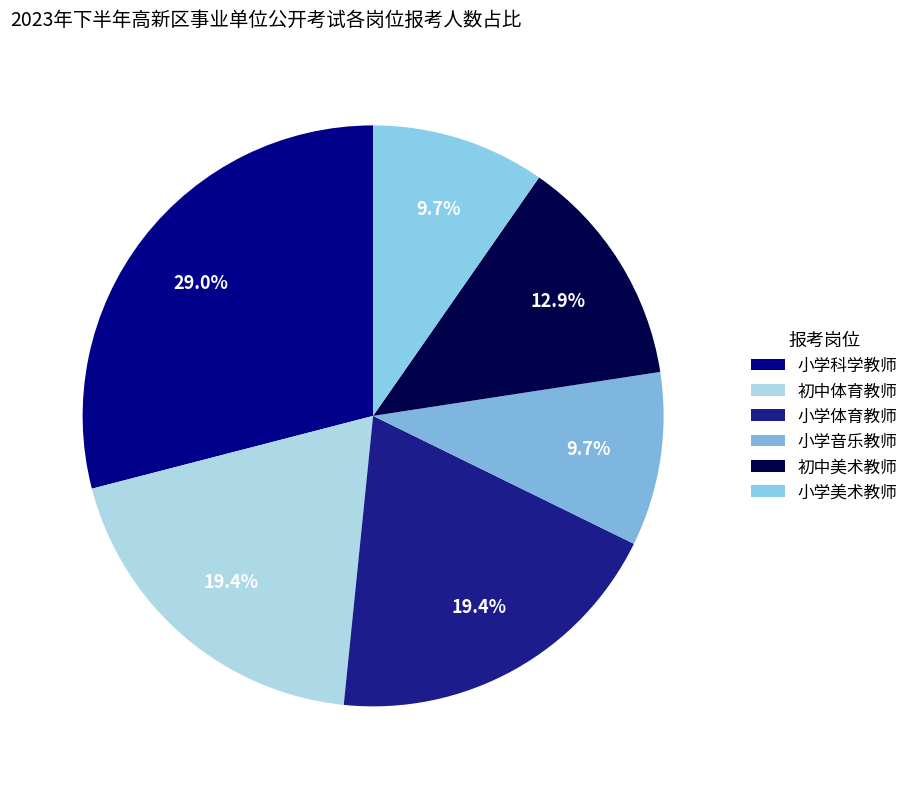

Rank the categories by value from lowest to highest.

小学音乐教师, 小学美术教师, 初中美术教师, 初中体育教师, 小学体育教师, 小学科学教师